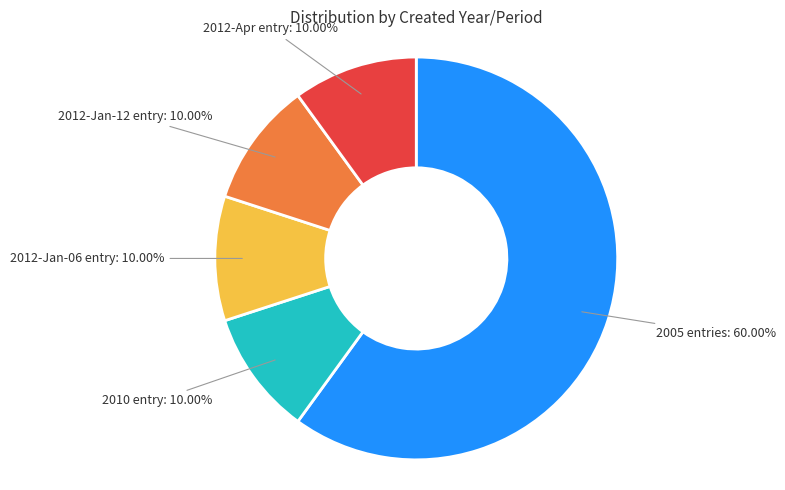

Does any single category account for the majority?

Yes